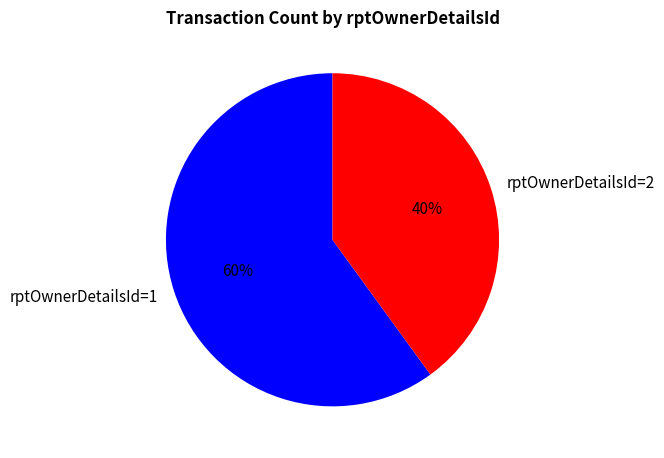

Does rptOwnerDetailsId=2 account for over 50% of the chart?

No